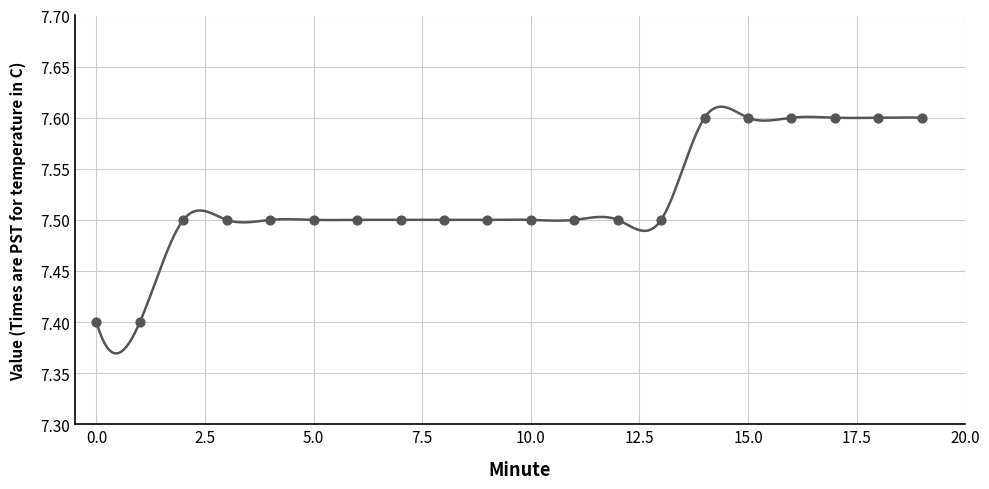

Between 5 and 12, which is larger?

5